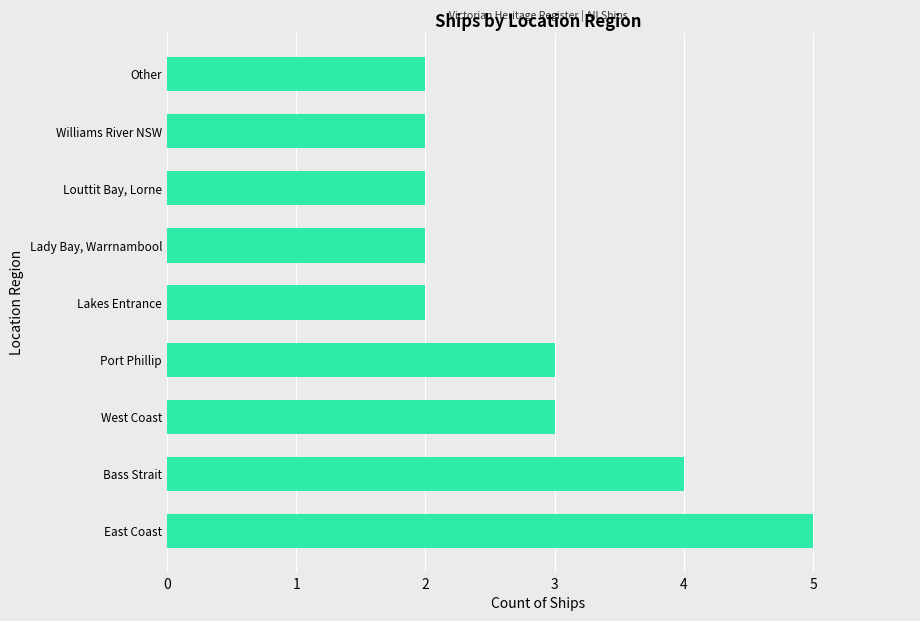

Reading bottom to top, extract all data points from this chart.

5	4	3	3	2	2	2	2	2